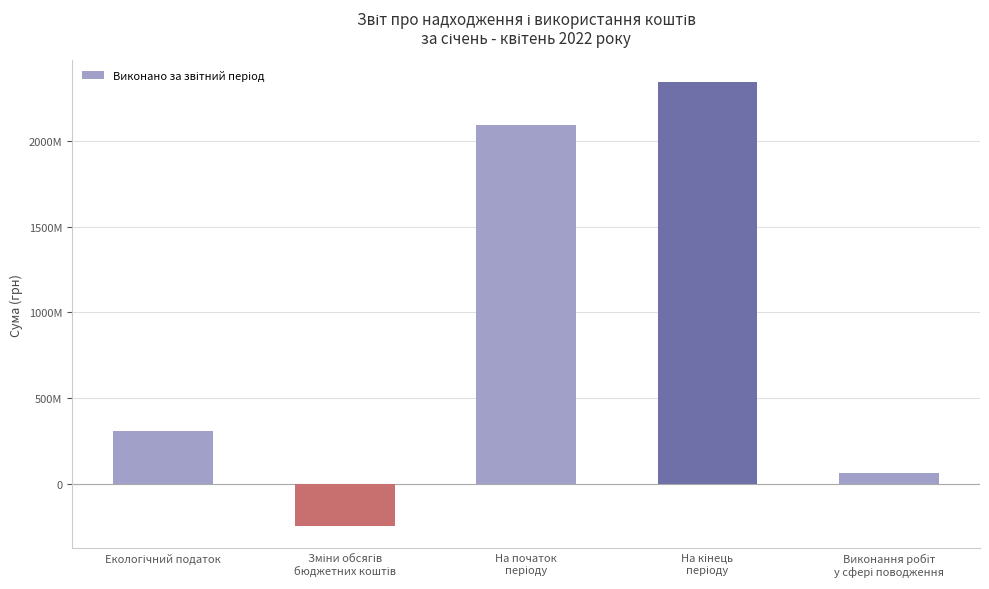

What is the value of the 3rd bar from the left?

2094064269.3